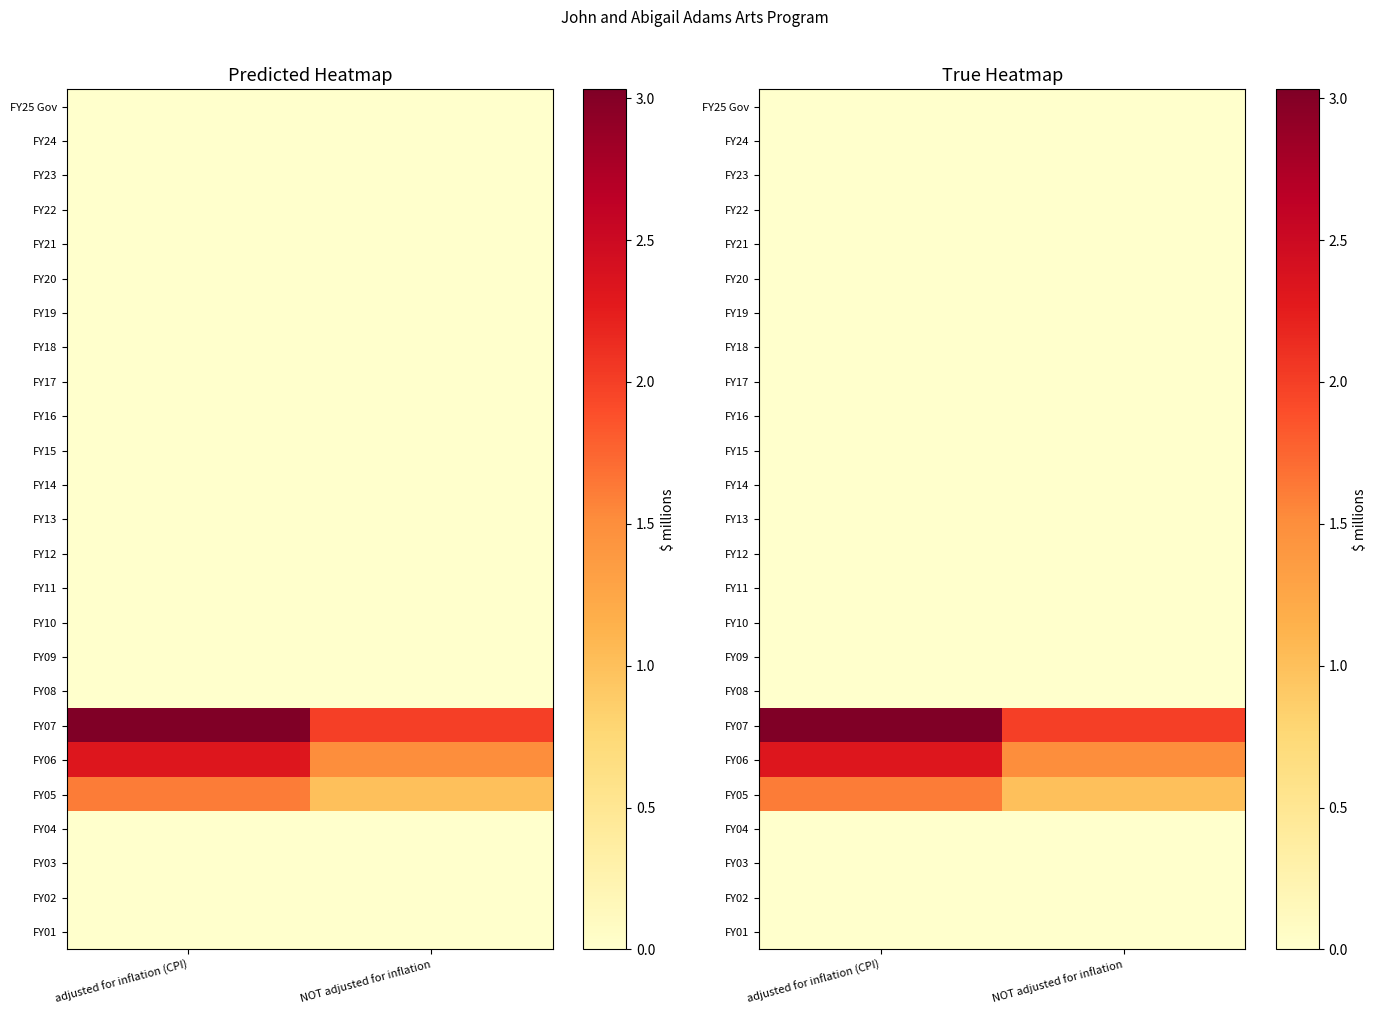

What is the total value across all series at adjusted for inflation (CPI)?

7.0